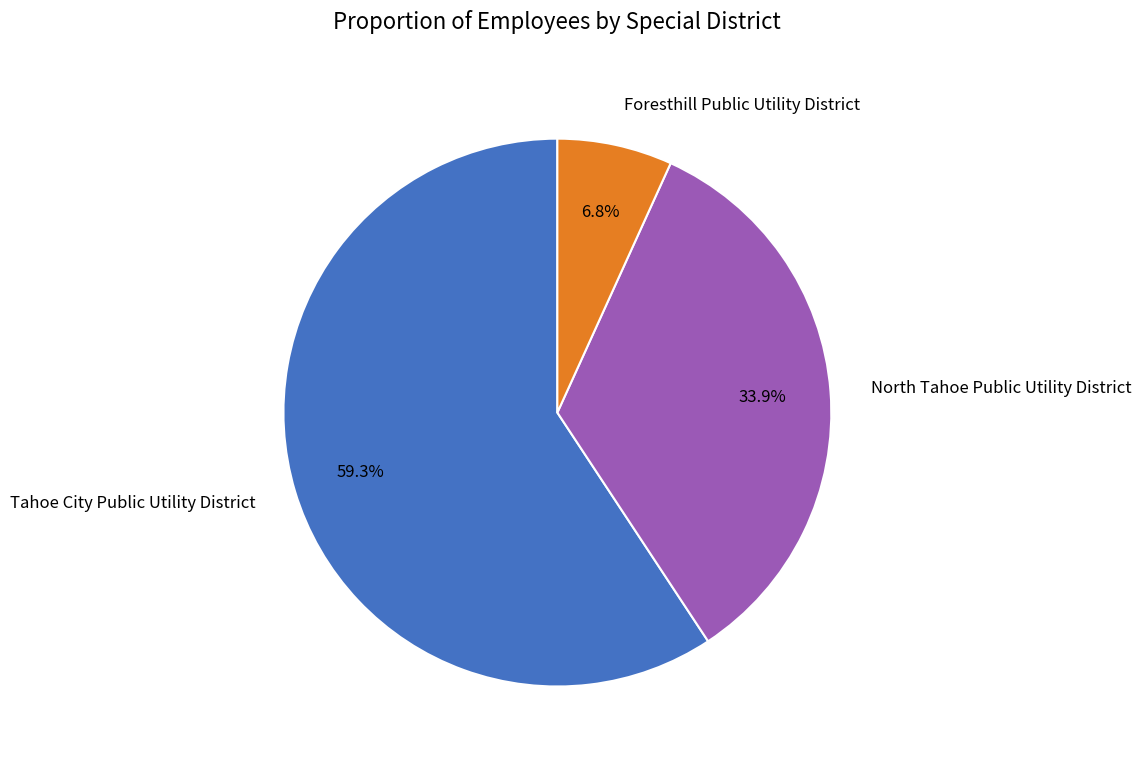

How many slices are in this pie chart?

3